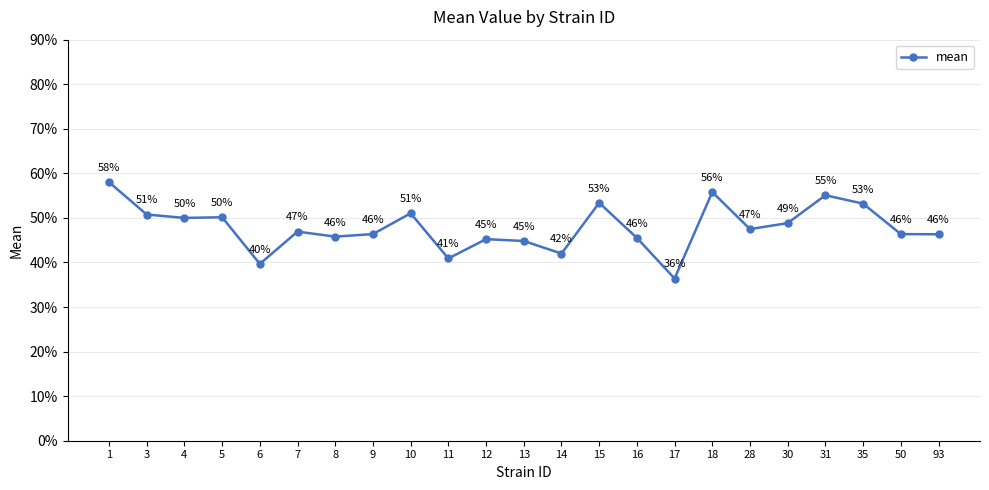

Is it true that the value at 14 is 23.0?

False